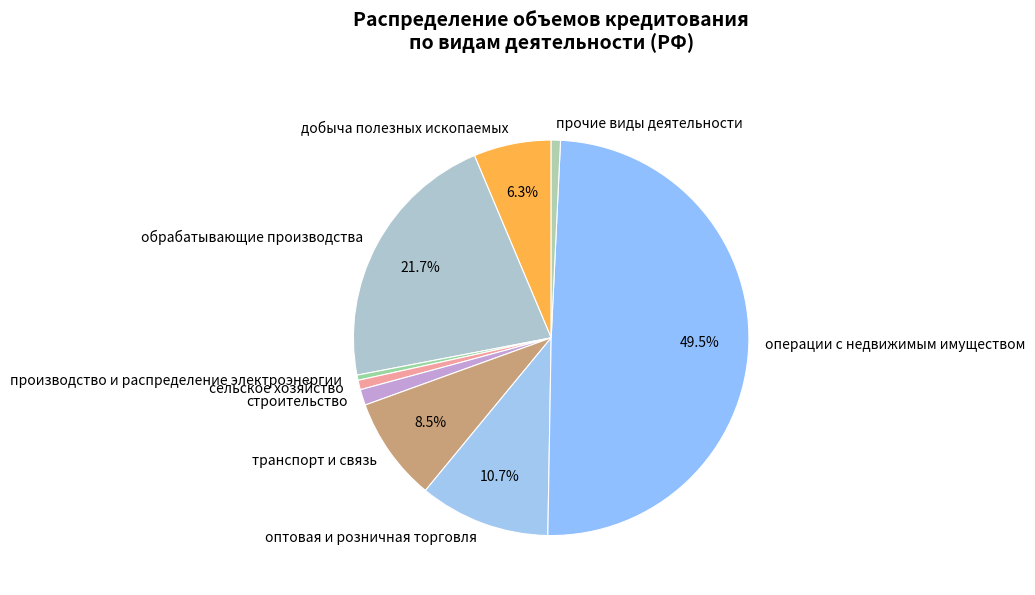

To the nearest percent, what percentage of the pie is прочие виды деятельности?

1%